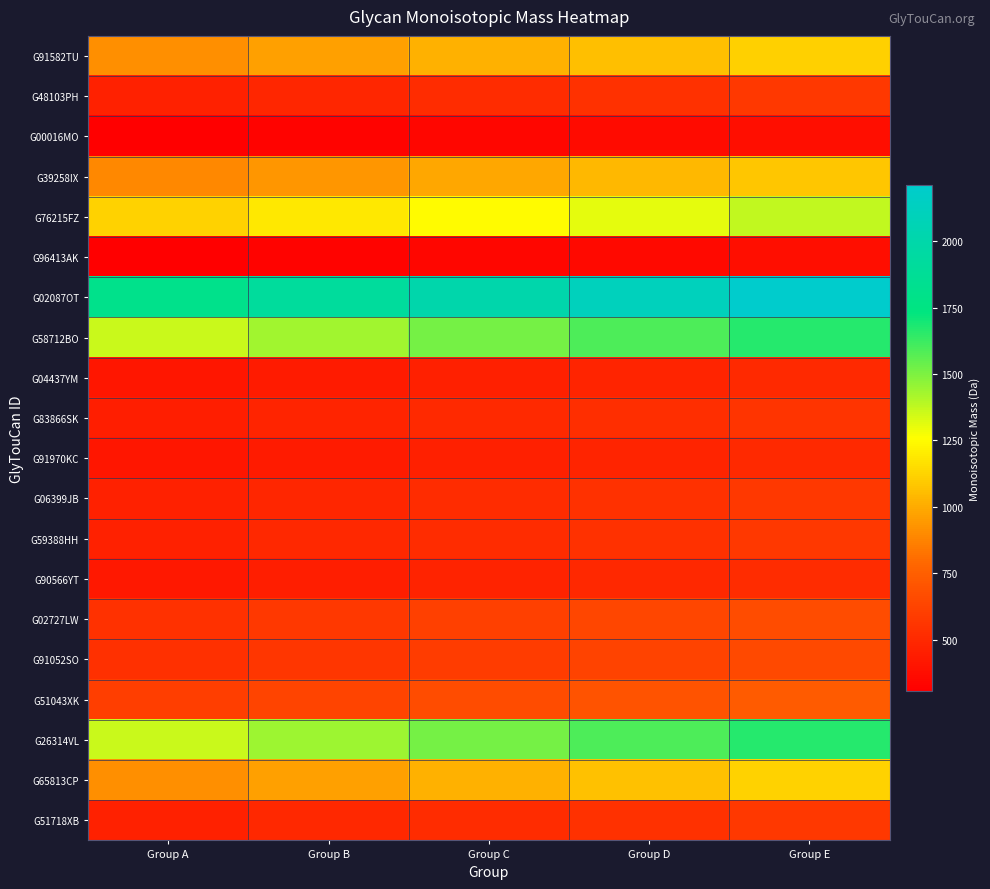

Which series changed the most between Group A and Group C?

G02087OT